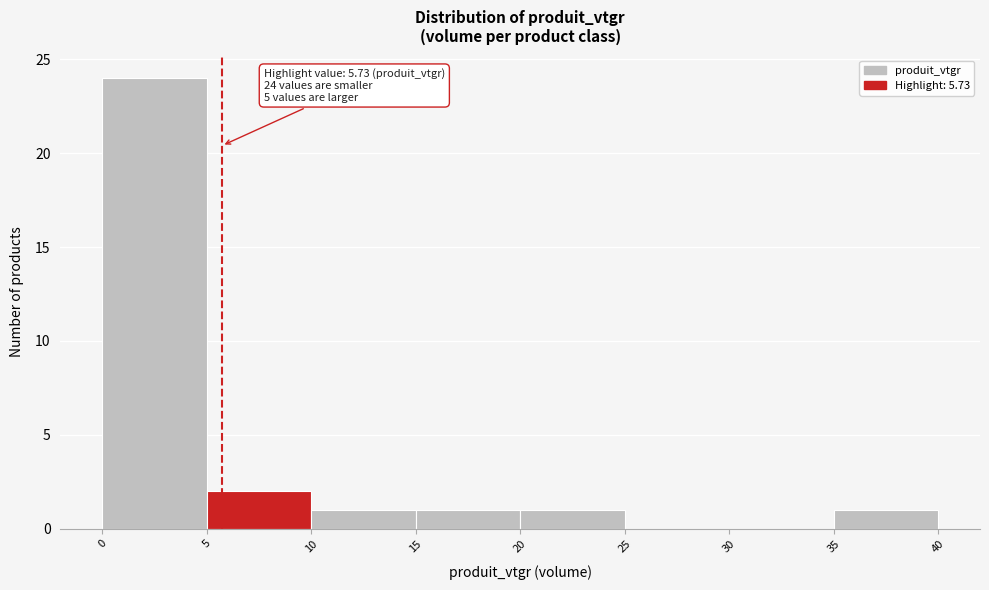

Which range on the x-axis has the tallest bar?

0 to 5